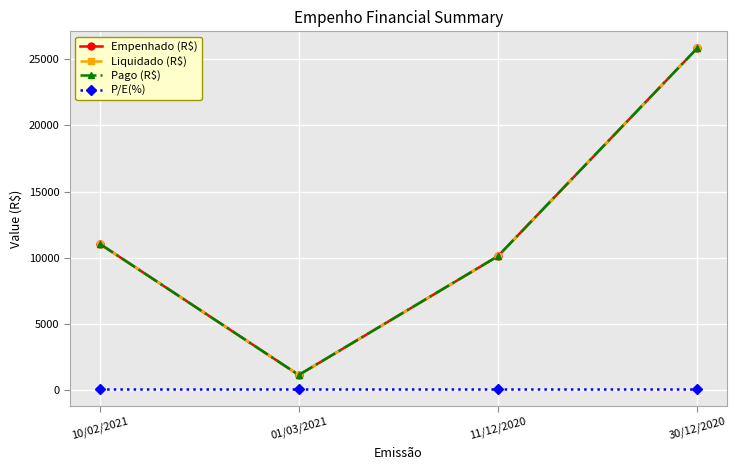

At which category does the chart reach its peak across all series?

30/12/2020